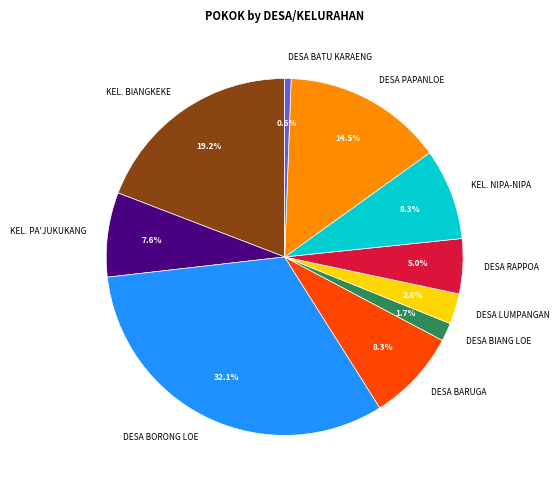

To the nearest percent, what is the combined percentage of DESA BARUGA and DESA LUMPANGAN?

11%